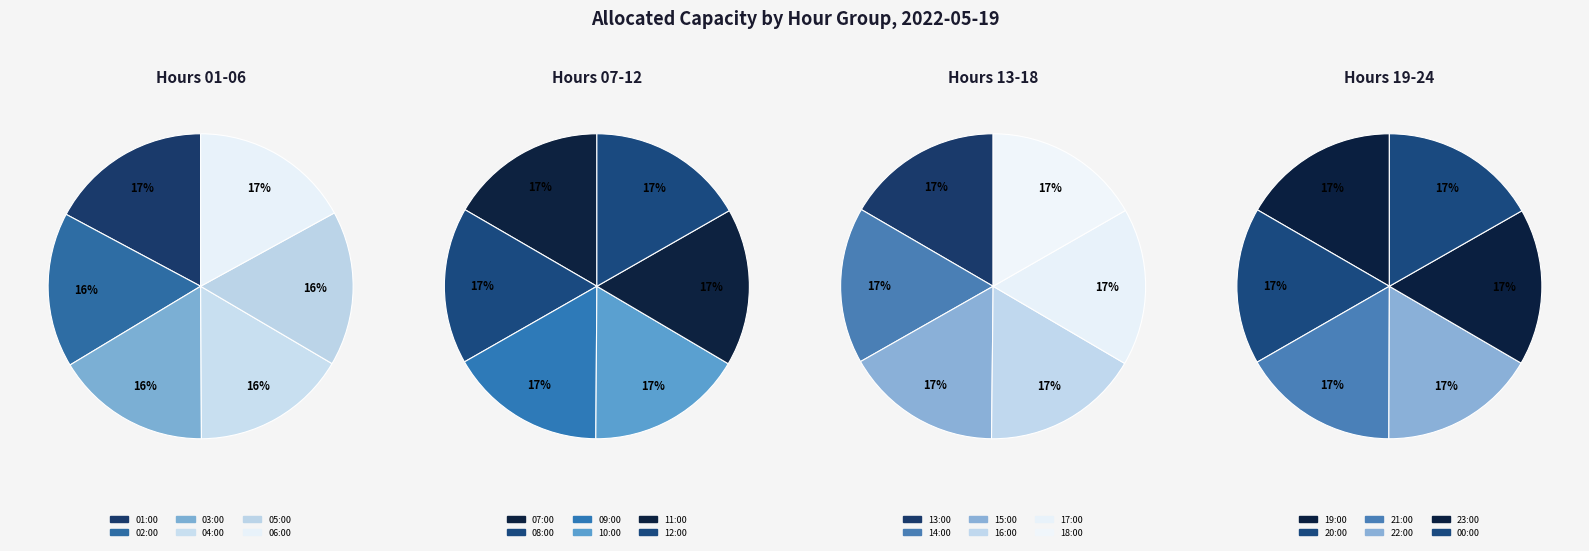

Which slice is the largest?

01:00